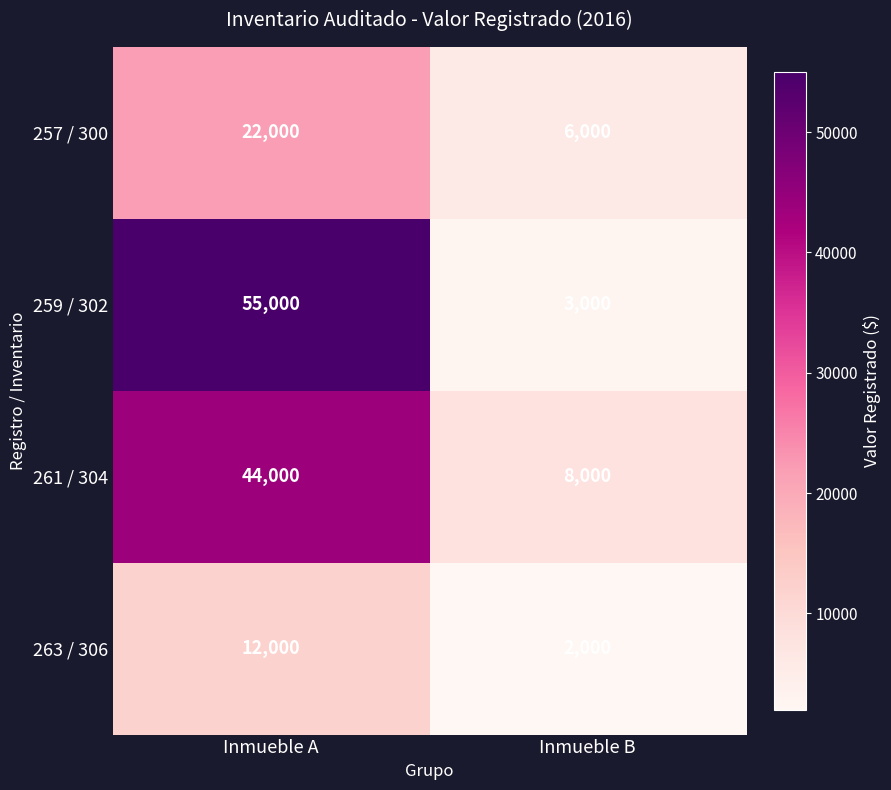

Is it true that 261 / 304 equals 8000 at Inmueble B?

True